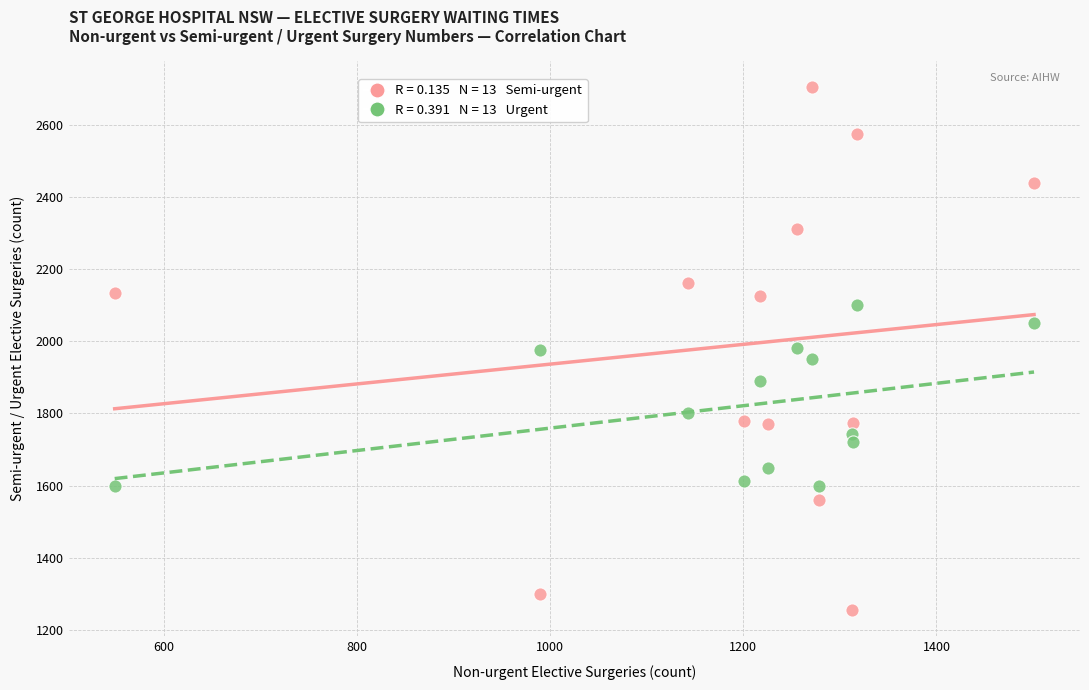

Across all data points, what is the range of Y values (max minus min)?

1449